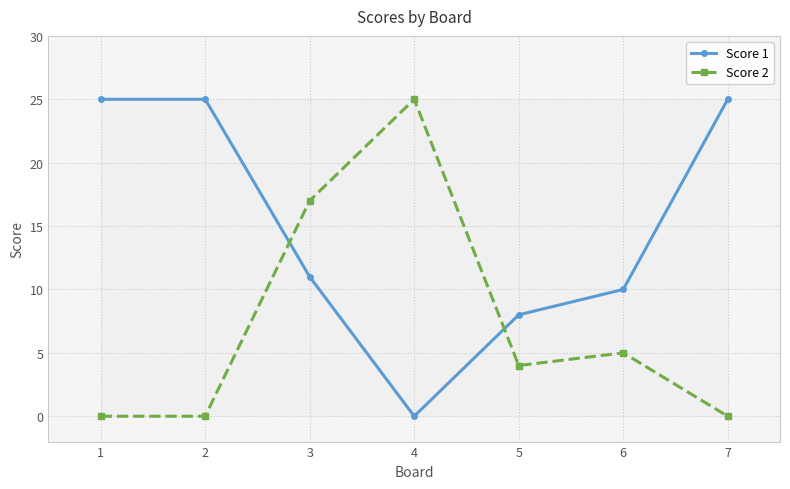

Which series has the largest total across all categories?

Score 1